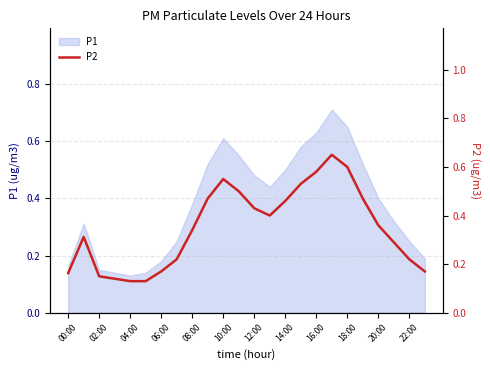

What is the minimum value shown in the chart?

0.1